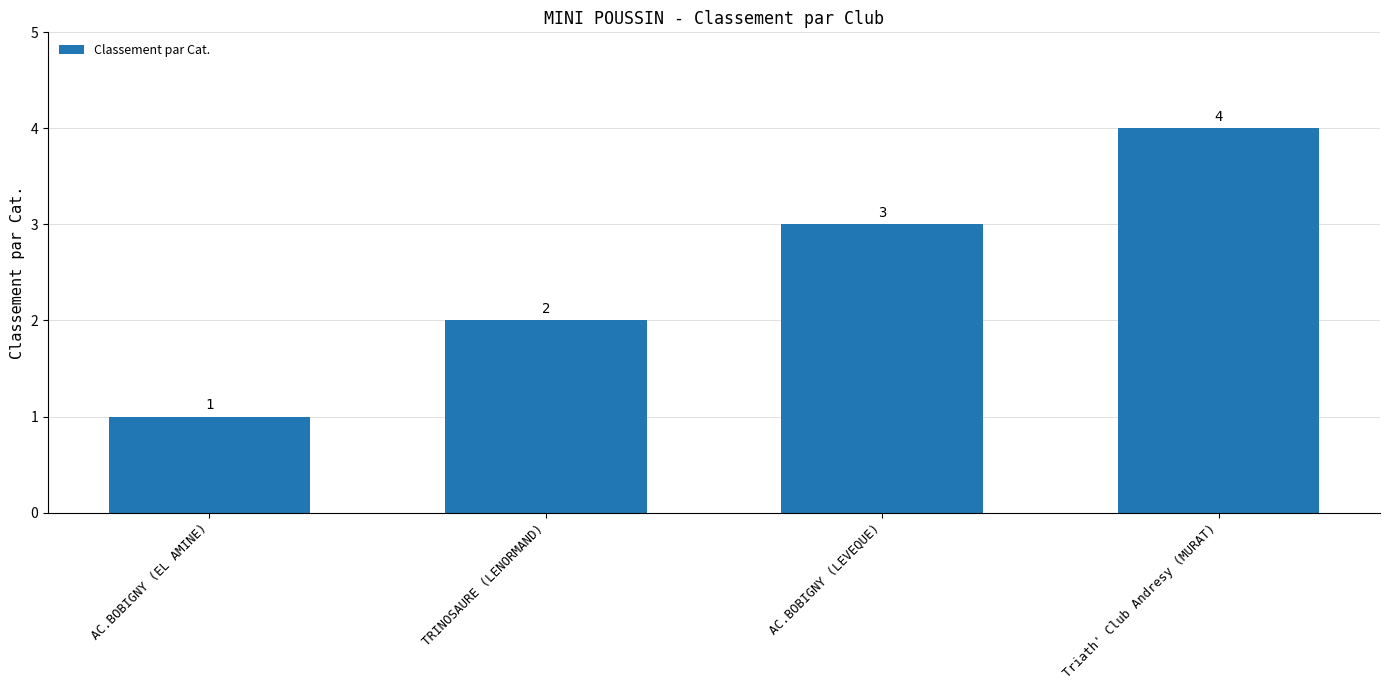

List the labels in order of value, largest first.

Triath' Club Andresy (MURAT), AC.BOBIGNY (LEVEQUE), TRINOSAURE (LENORMAND), AC.BOBIGNY (EL AMINE)